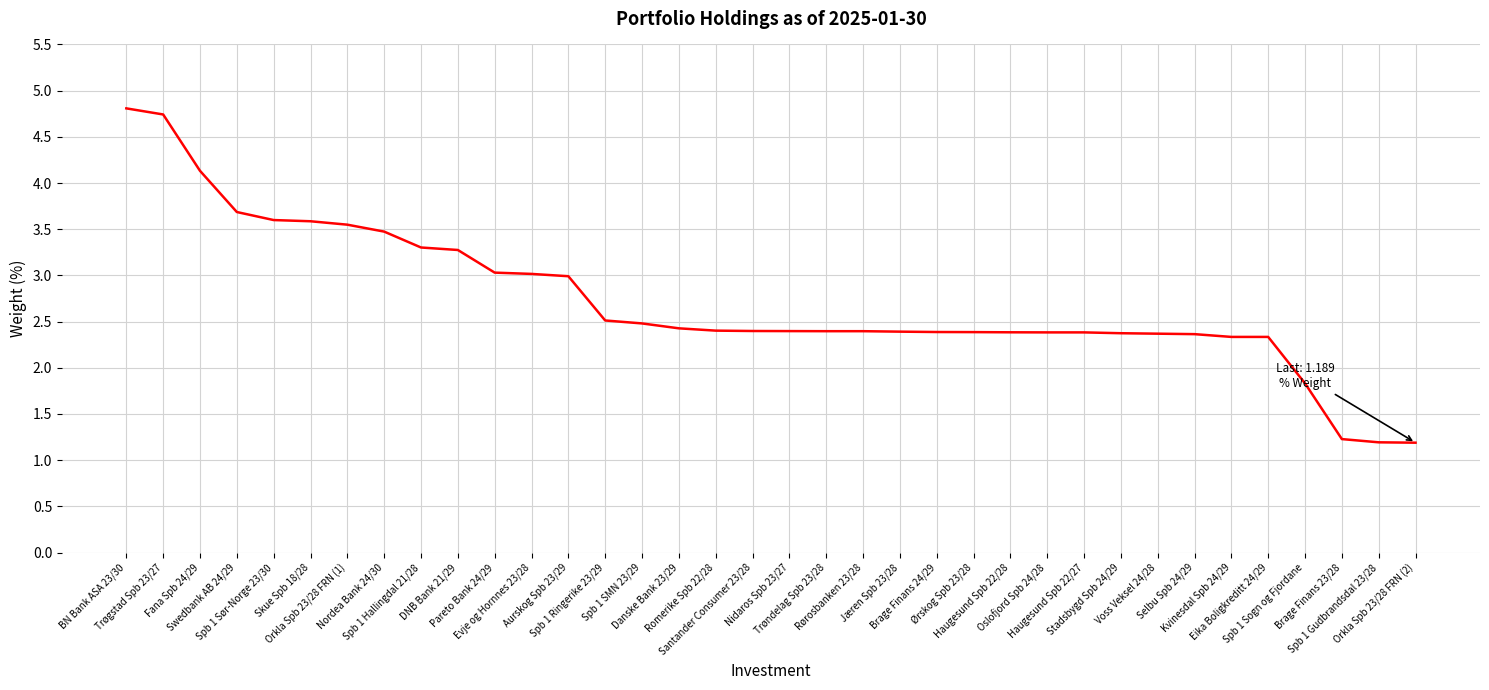

What is the smallest value displayed?

1.2